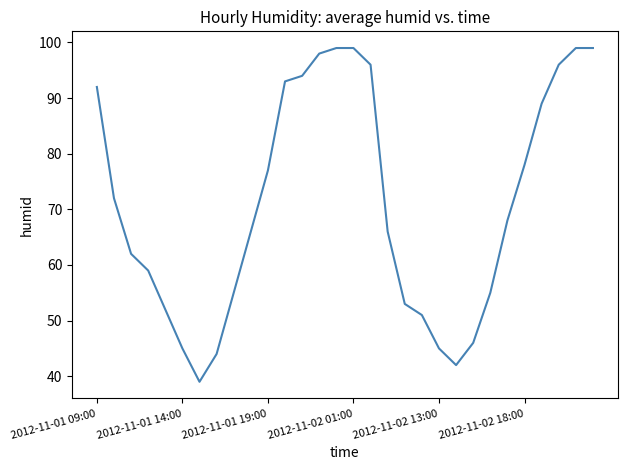

What is the minimum value shown in the chart?

39